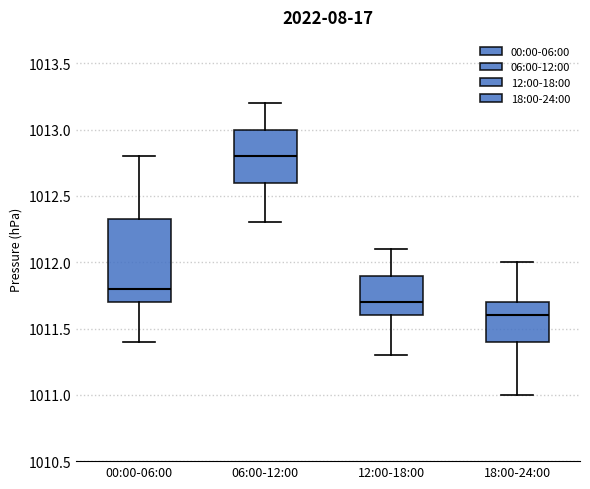

Which box has the lowest median line?

18:00-24:00